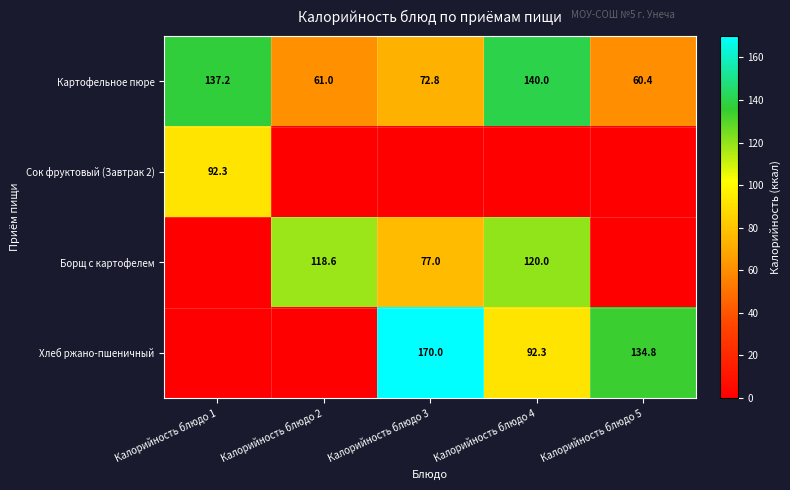

True or false: Картофельное пюре has a value of 140.0 at Калорийность блюдо 4.

True